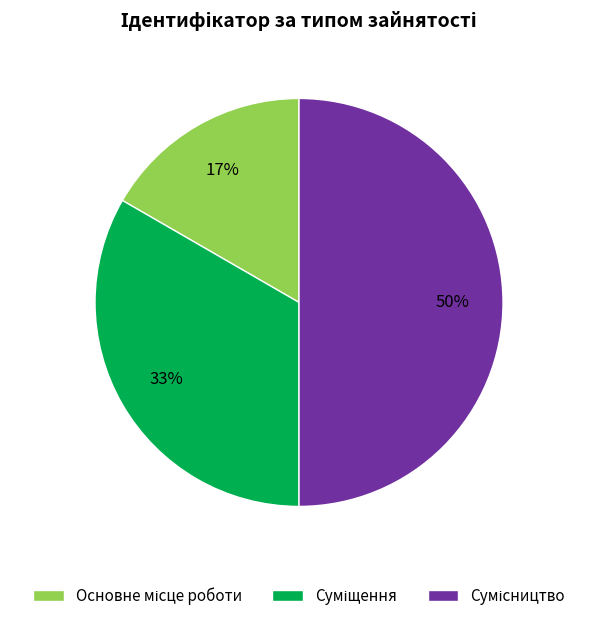

To the nearest percent, what is the difference between the largest and smallest slice percentages?

33%